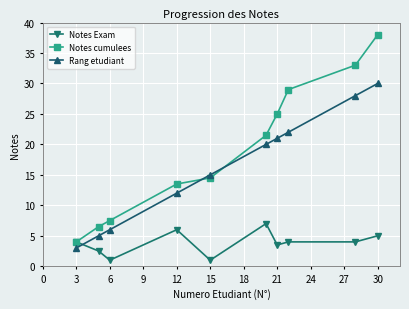

Reading right to left, what are all the values shown in this chart?

Notes Exam: 5.0	4.0	4.0	3.5	7.0	1.0	6.0	1.0	2.5	4.0
Notes cumulees: 38.0	33.0	29.0	25.0	21.5	14.5	13.5	7.5	6.5	4.0
Rang etudiant: 30.0	28.0	22.0	21.0	20.0	15.0	12.0	6.0	5.0	3.0